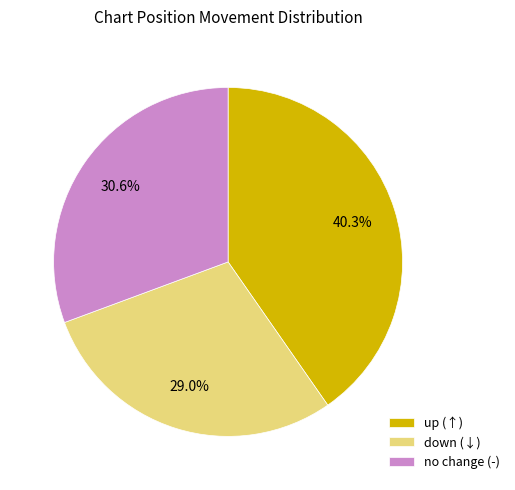

Does down (↓) account for over 50% of the chart?

No